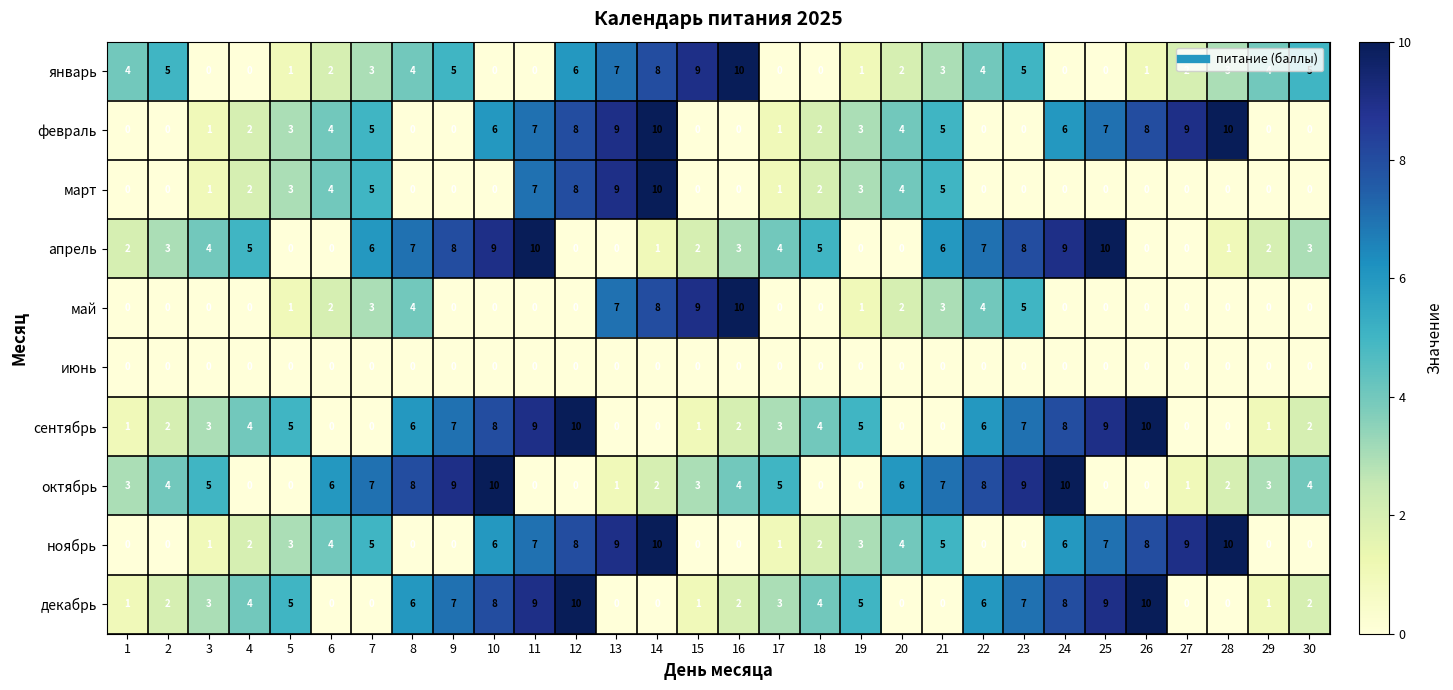

What is the spread (max minus min) of values at 16?

10